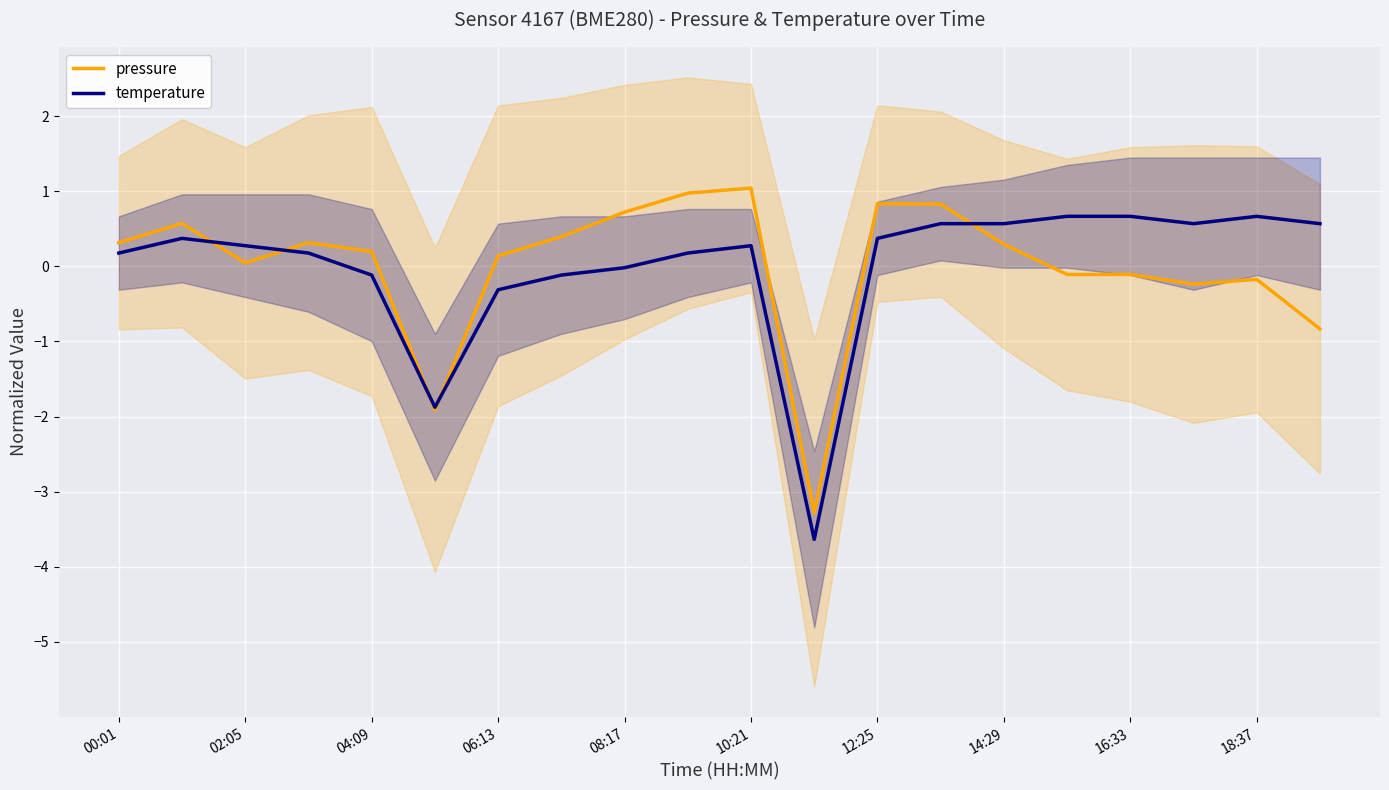

How many positive values does the temperature series have?

14